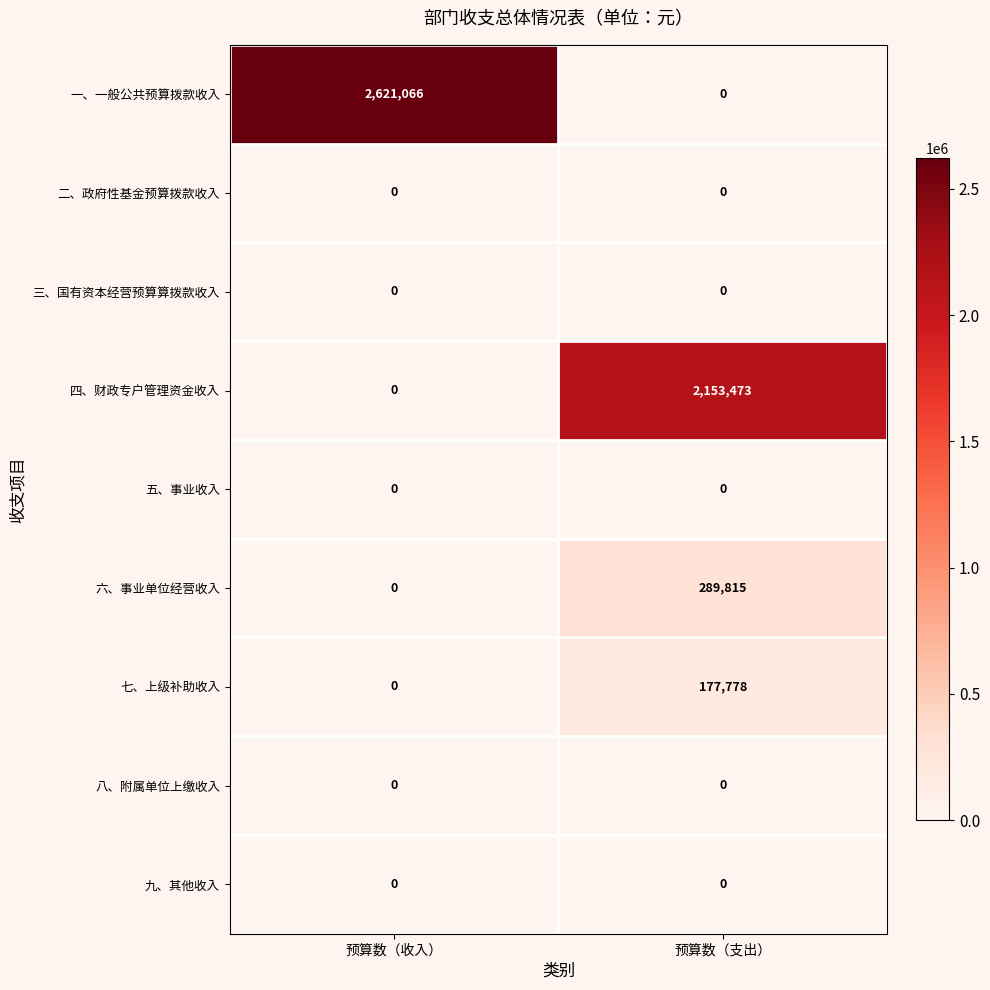

How many series are shown in this chart?

9